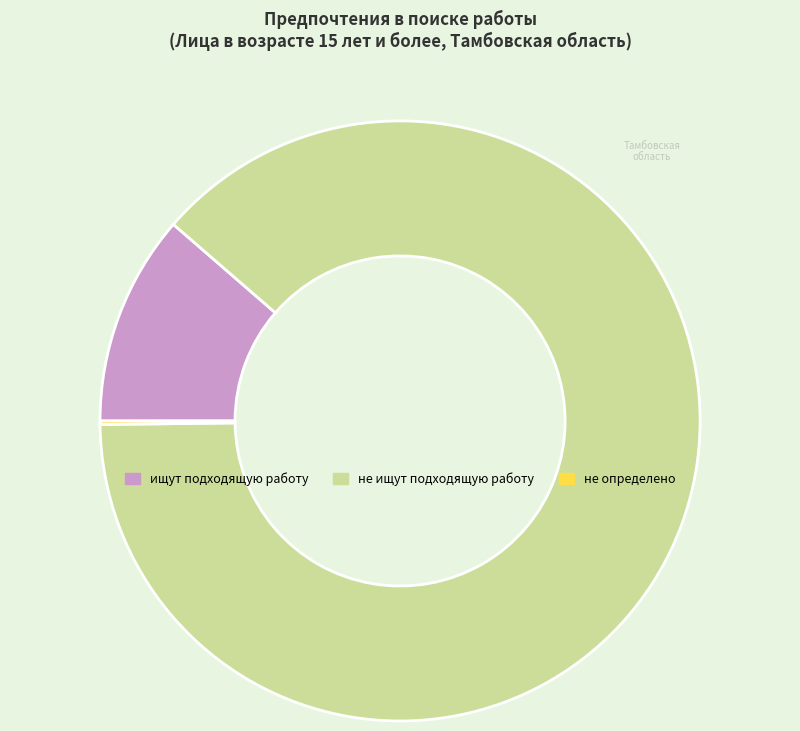

Is it true that не ищут подходящую работу is 88% of the pie?

True